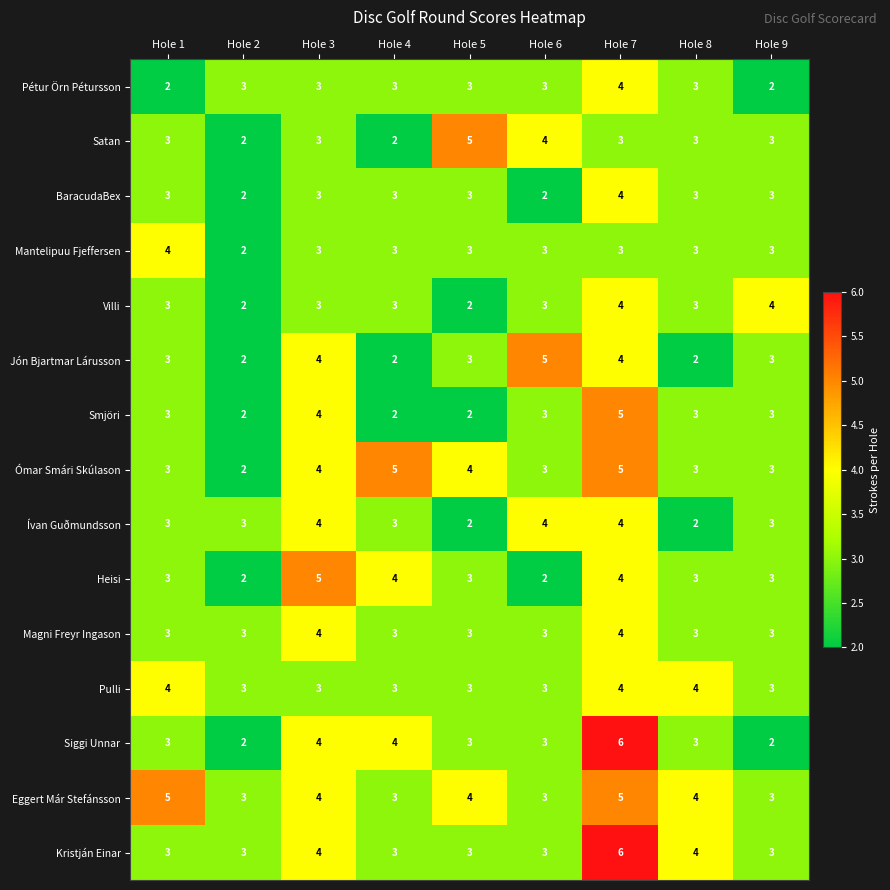

What is the average value of the Smjöri series?

3